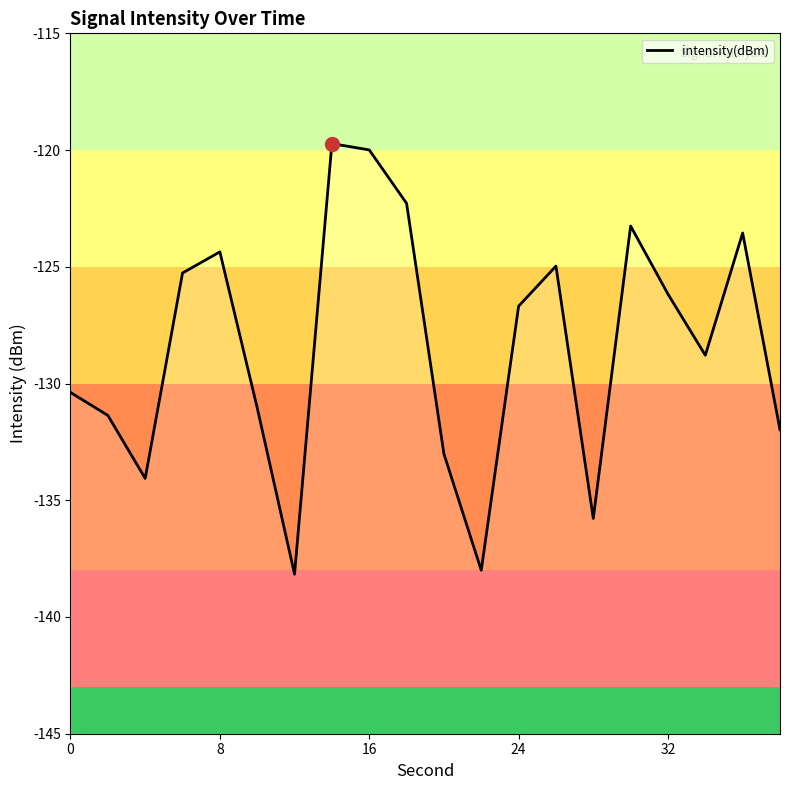

What is the sum of all values?

-2568.8